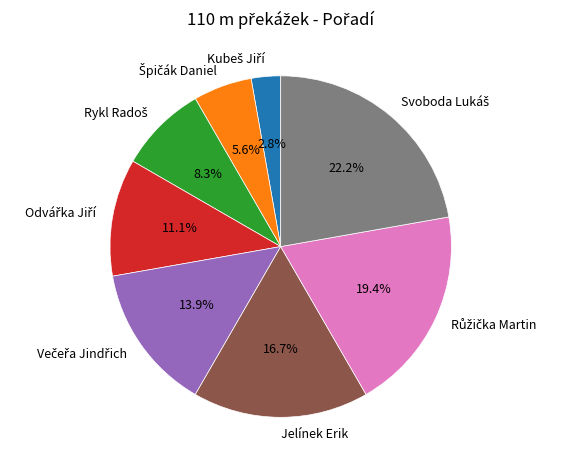

Does any single category account for the majority?

No